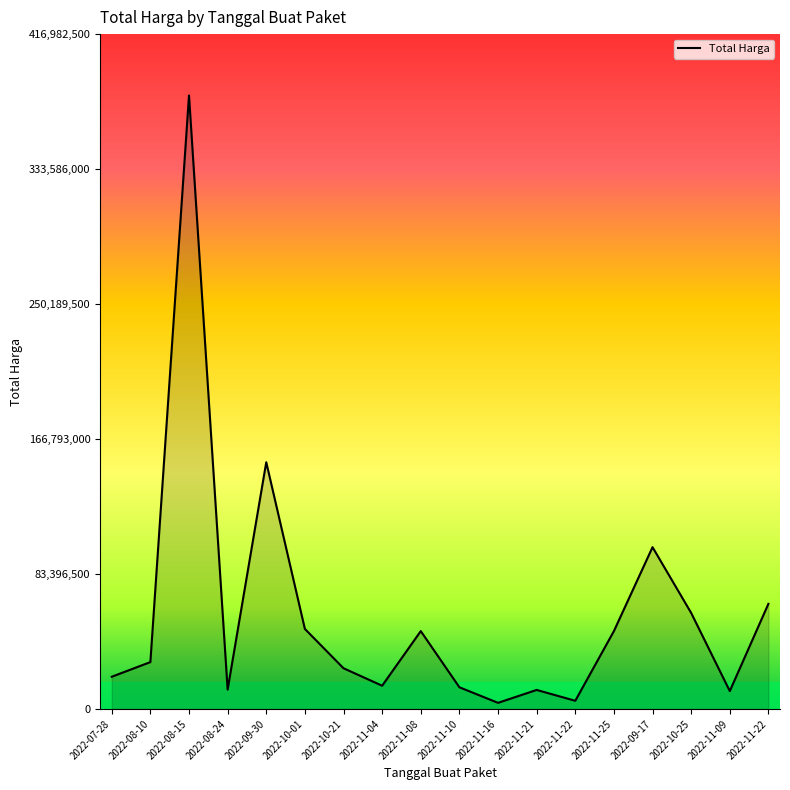

How many lines are shown in the chart?

1